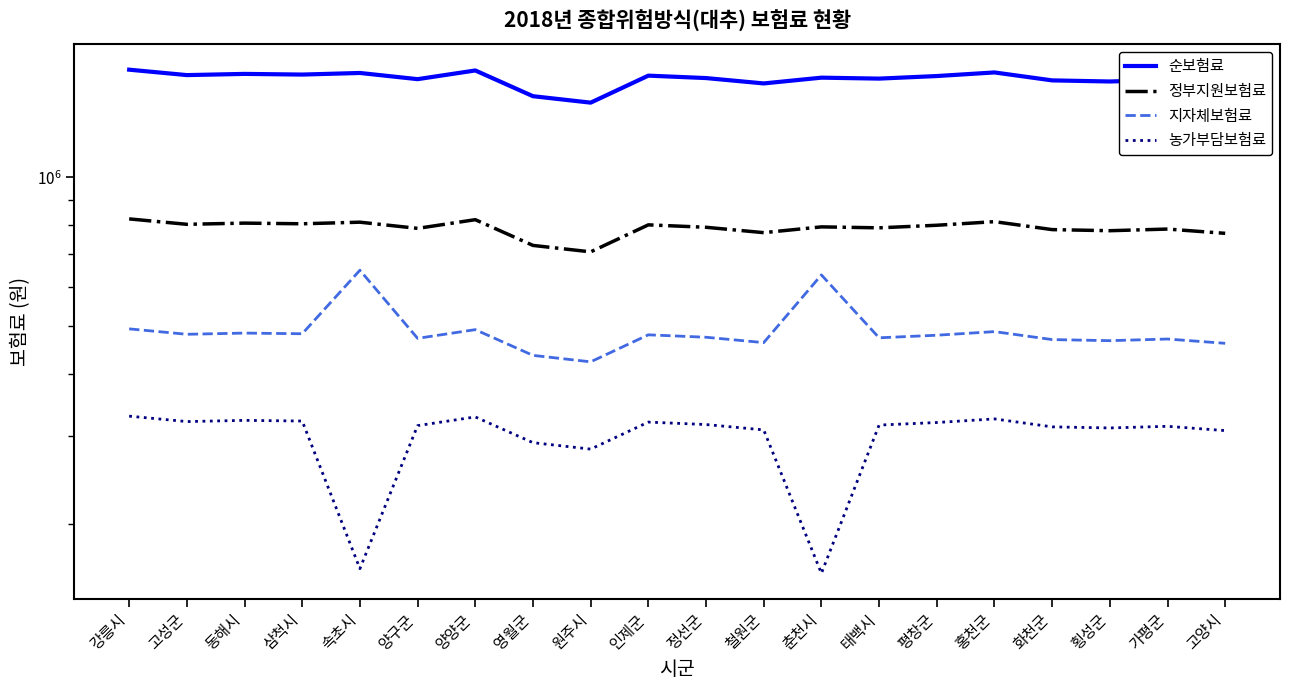

What position from the left is 태백시?

14